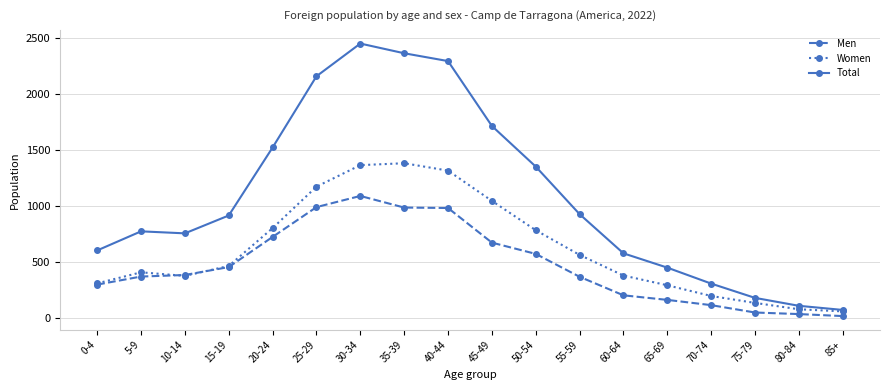

What are all the series names shown in the legend?

Men, Women, Total